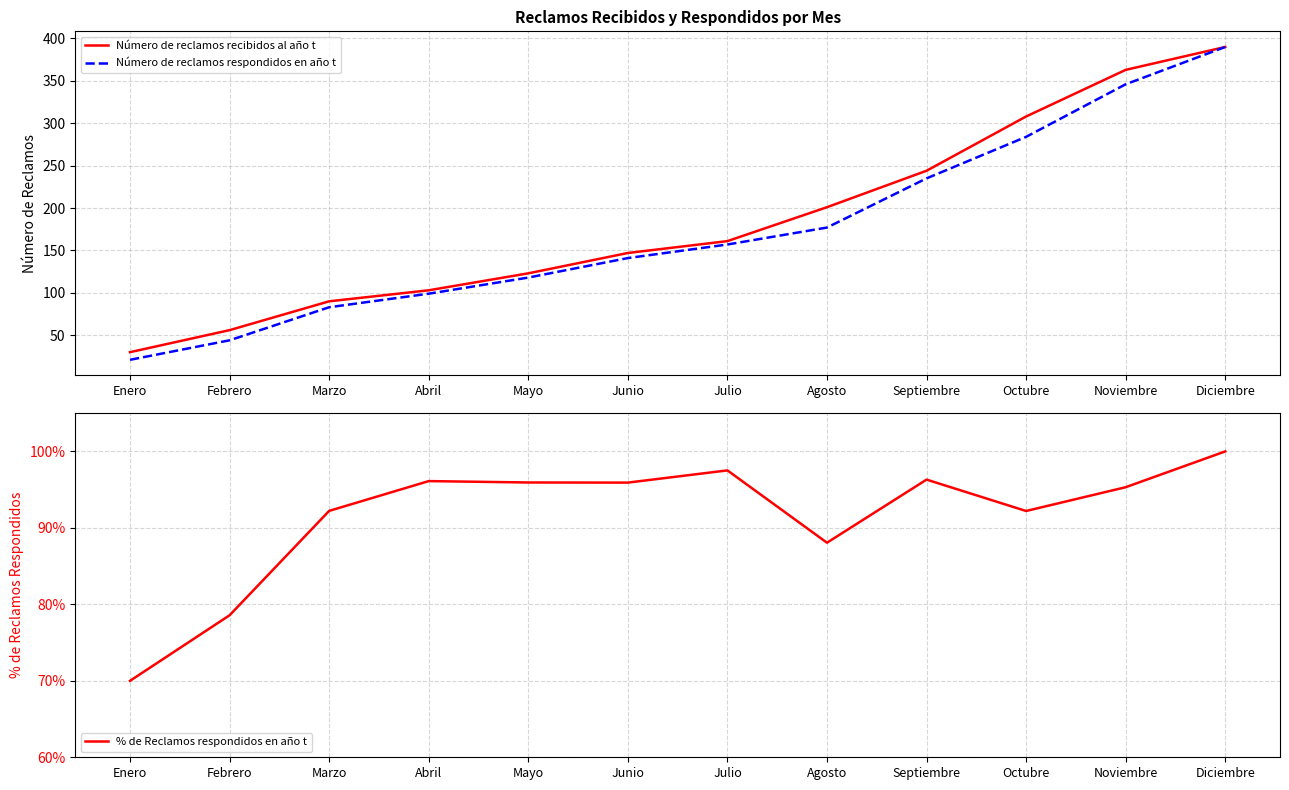

How many data points does each series have?

12